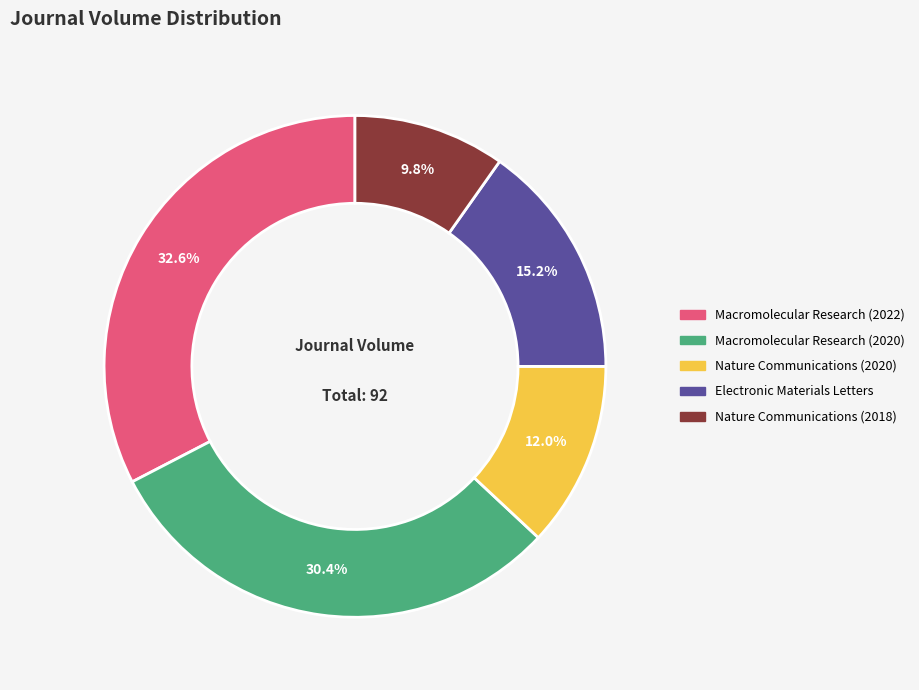

Approximately how many times larger is the value at Macromolecular Research (2020) compared to Nature Communications (2018)?

3.1